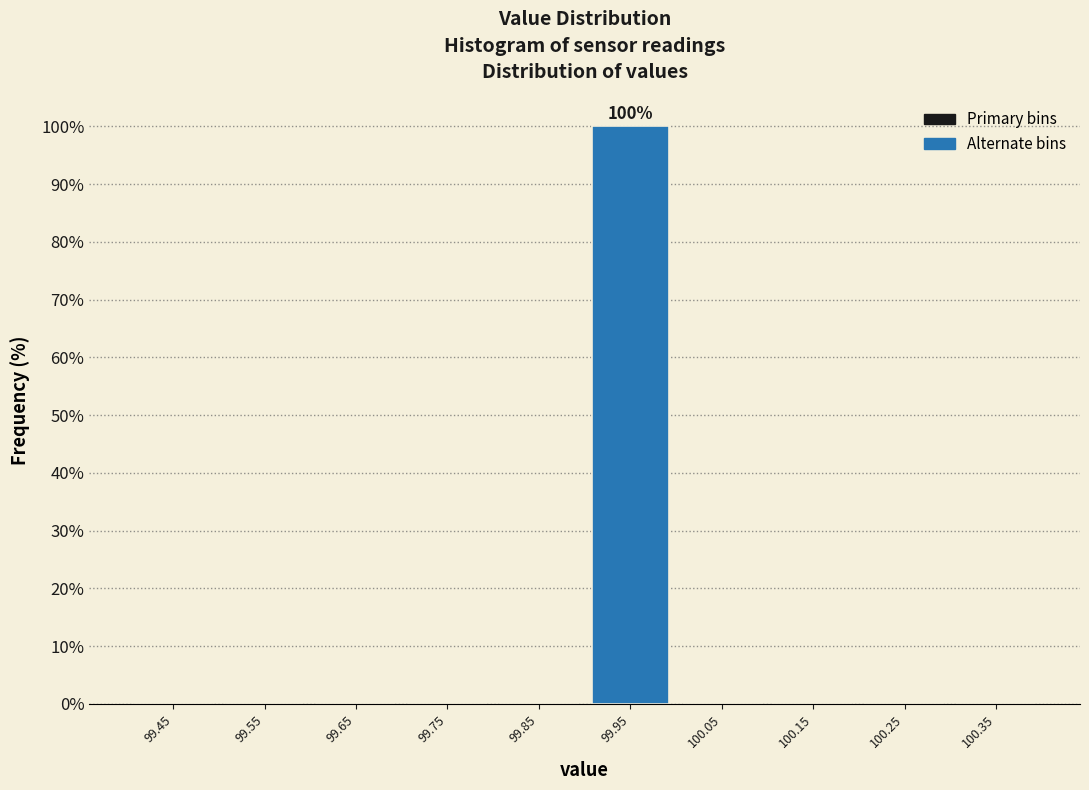

Over which range of the x-axis is the bar tallest?

99.9 to 100.0